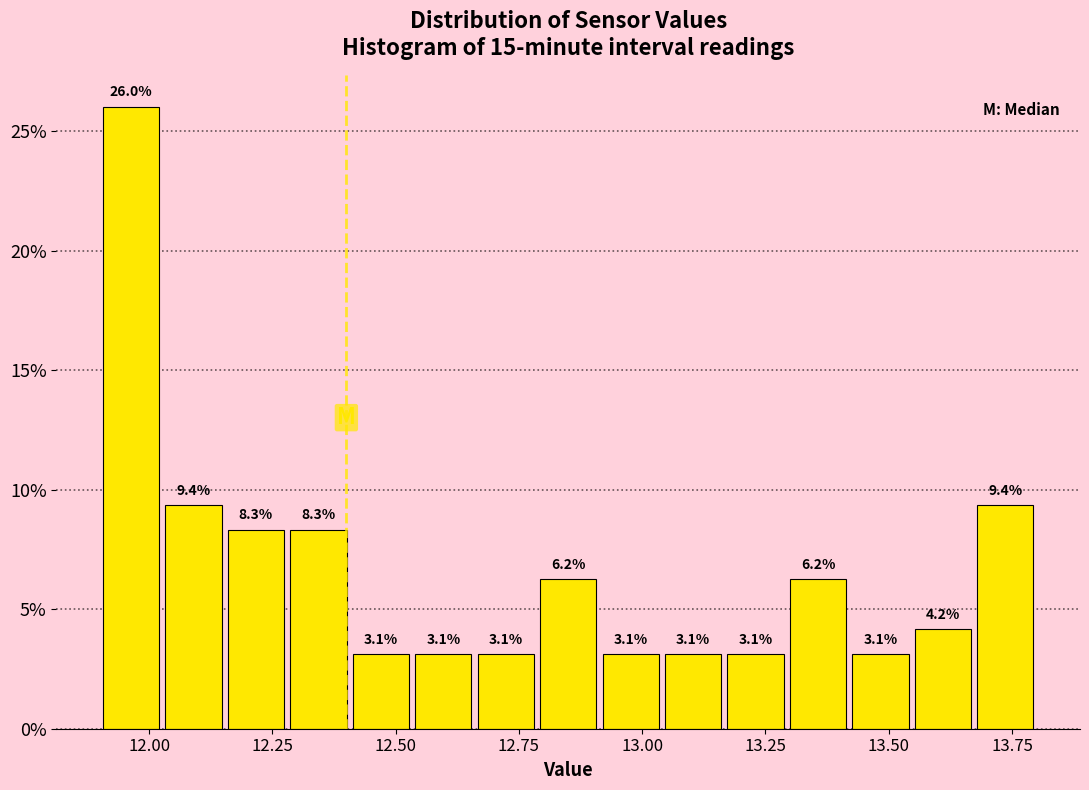

Read against the x-axis, roughly where is the centre of the tallest bar?

11.95